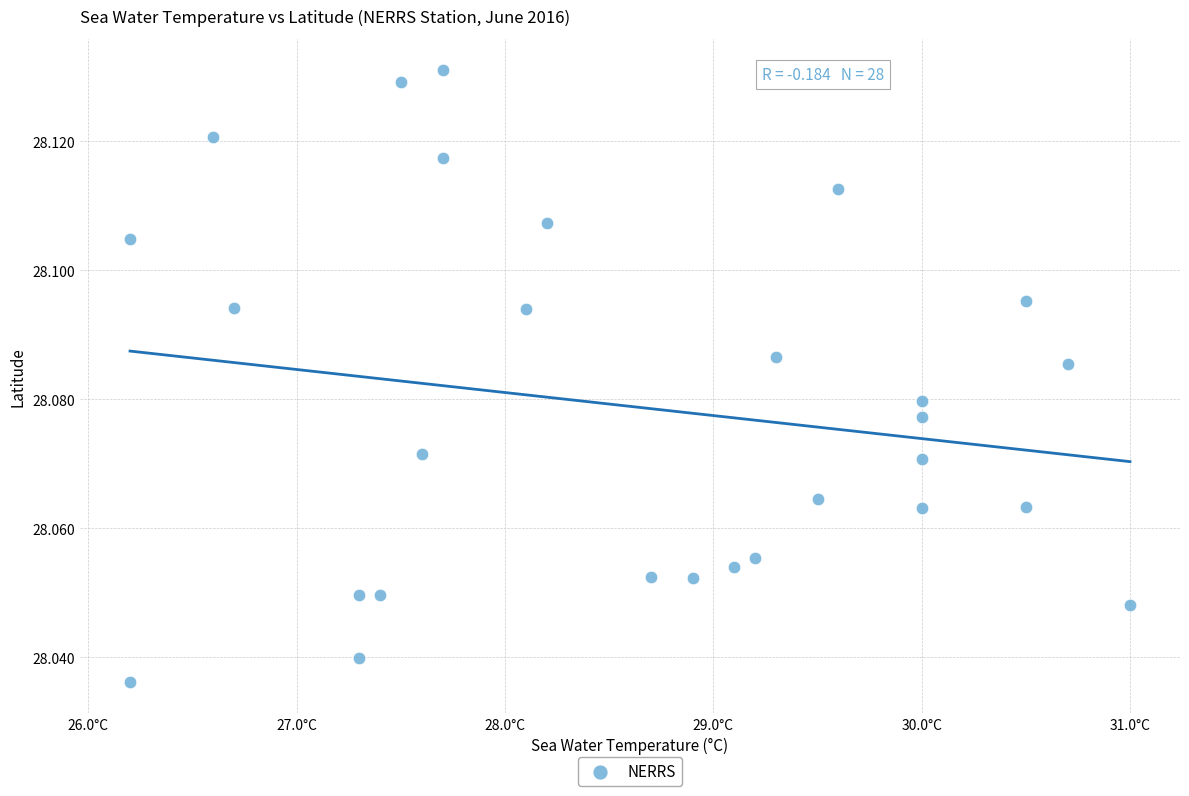

What is the range of X values (max minus min)?

4.8